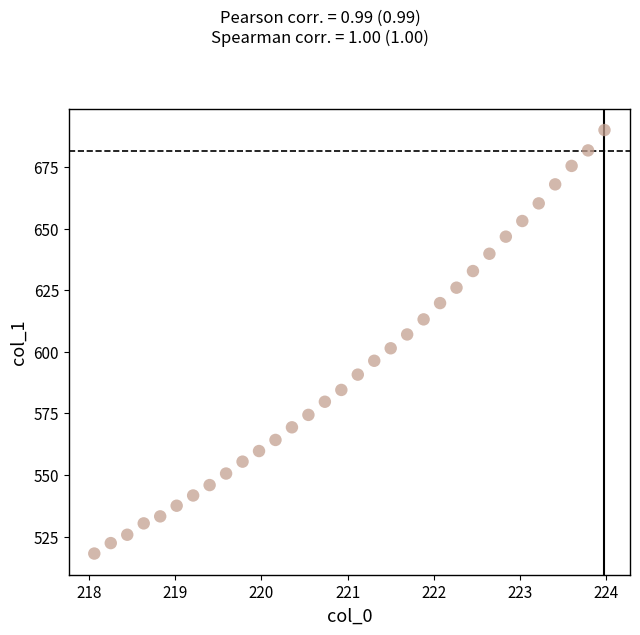

What is the range of X values (max minus min)?

5.9